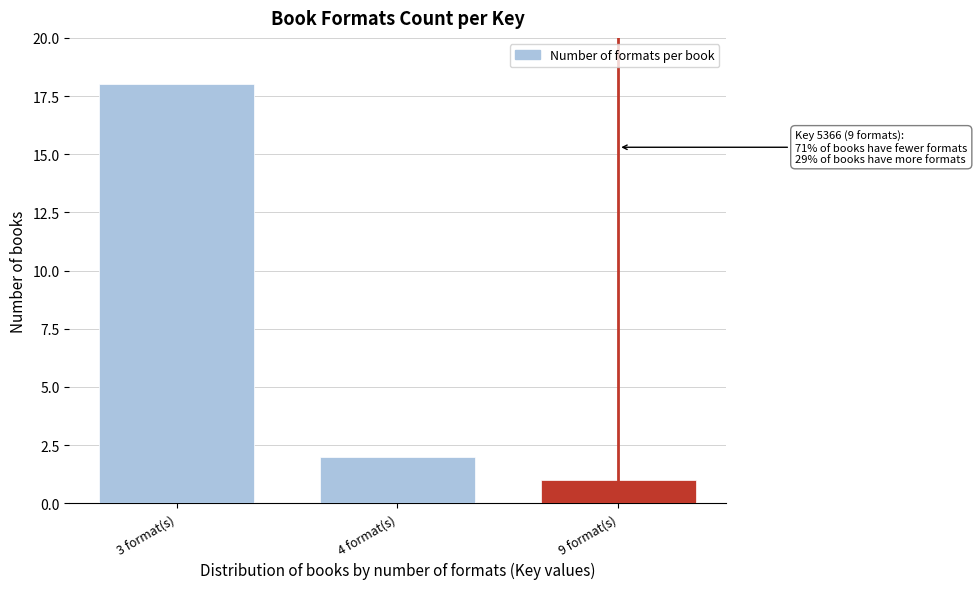

Reading right to left, extract all data points from this chart.

9 format(s)=1	4 format(s)=2	3 format(s)=18